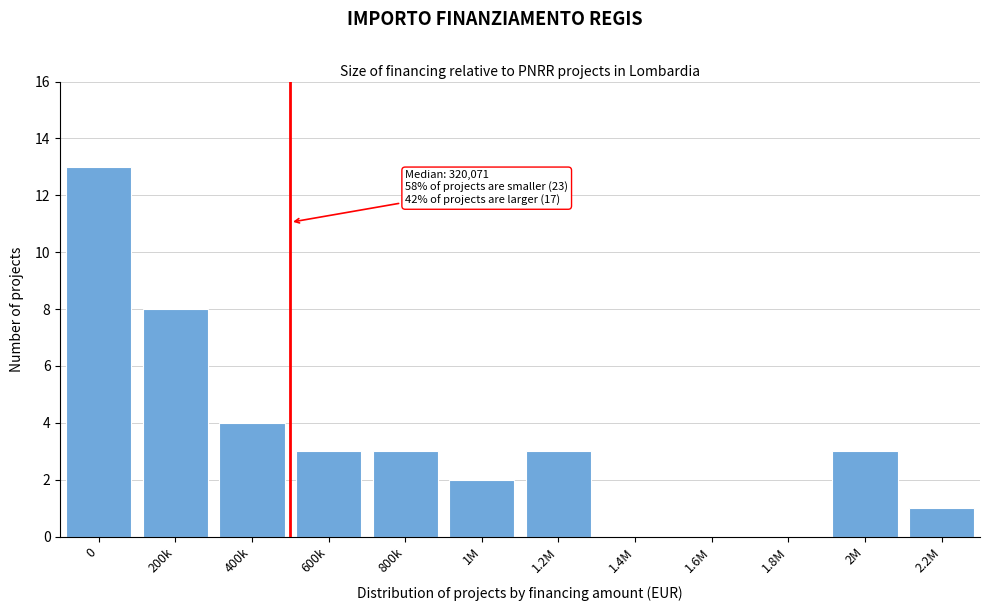

Reading left to right, list all the values displayed in this chart.

0=13	200k=8	400k=4	600k=3	800k=3	1M=2	1.2M=3	1.4M=0	1.6M=0	1.8M=0	2M=3	2.2M=1